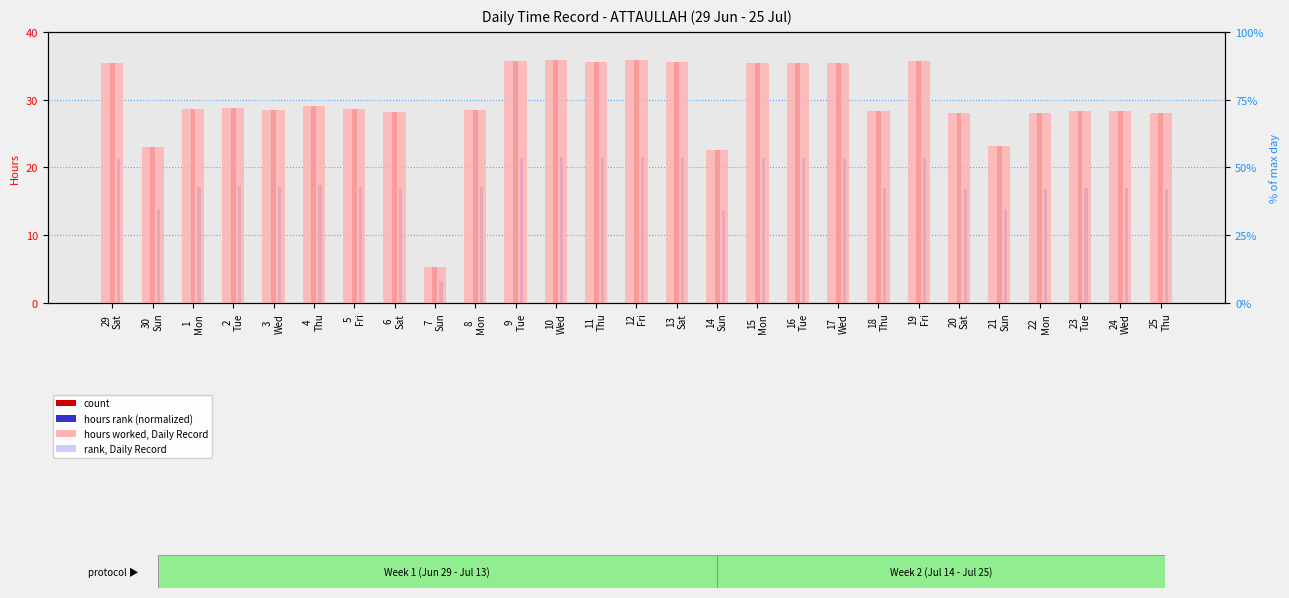

What is the label of the 7th bar from the left?

5
Fri